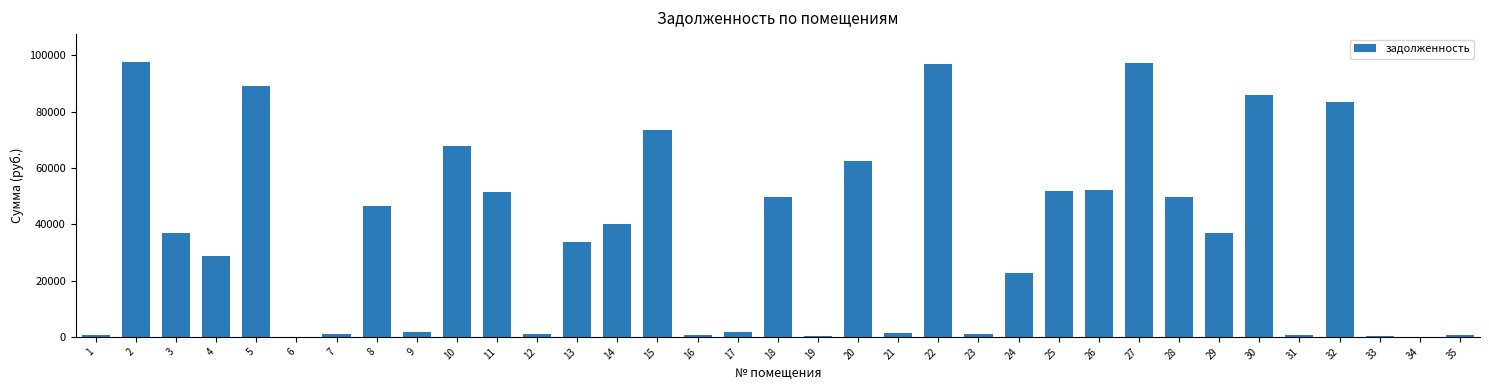

What is the maximum value shown in the chart?

97789.4